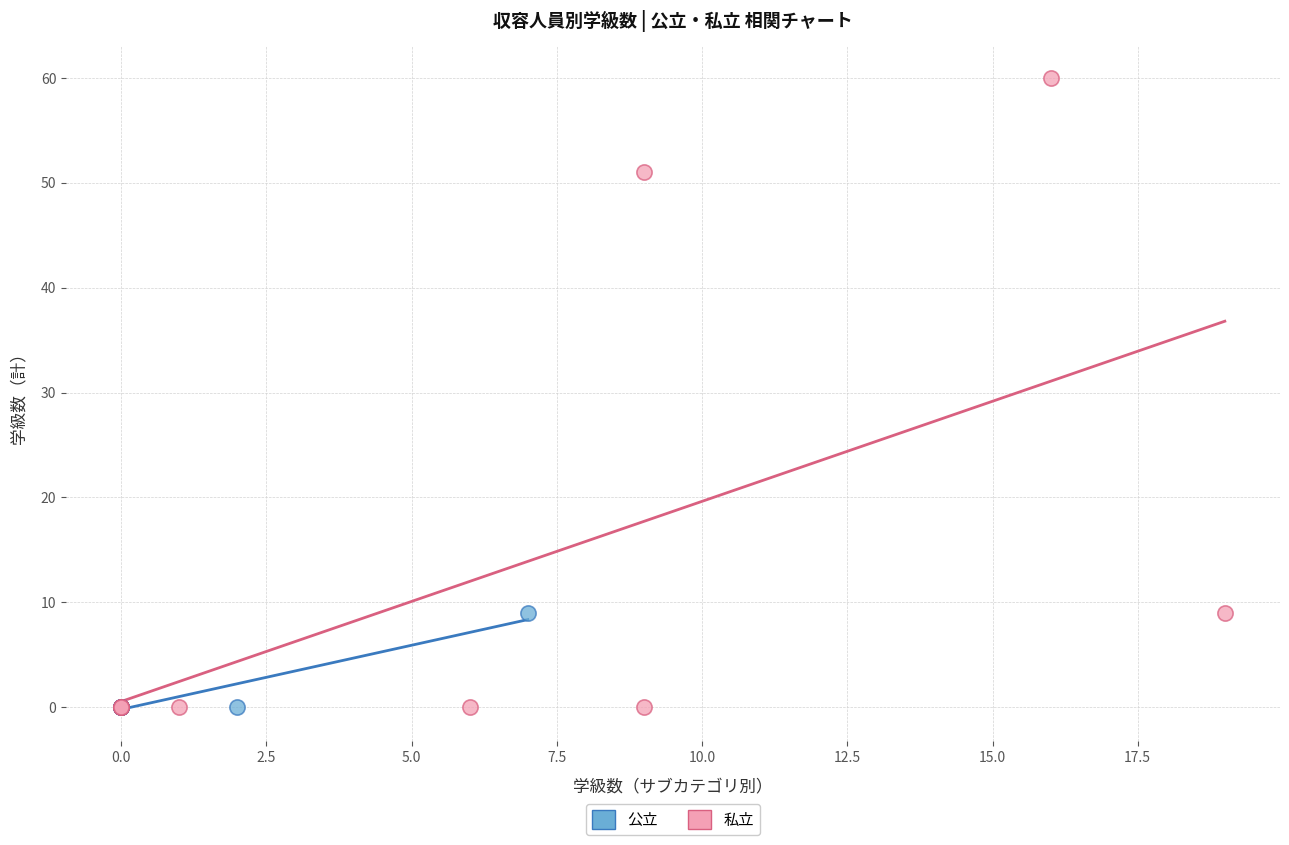

Which series reaches the maximum Y coordinate?

私立